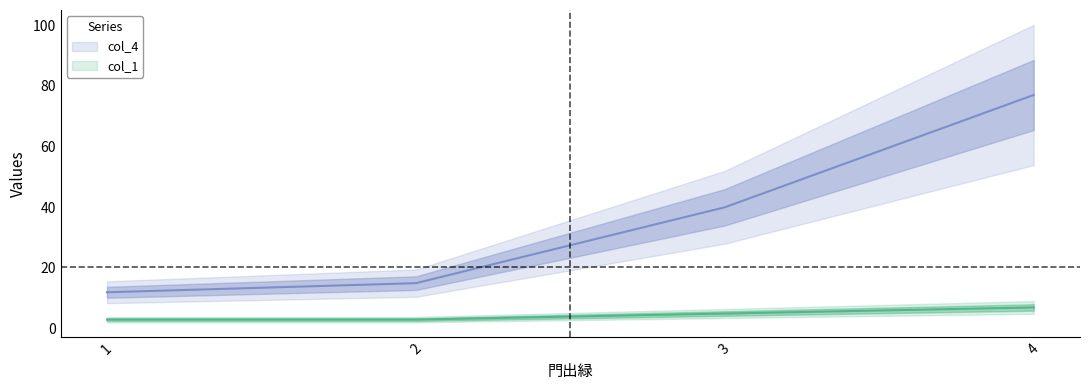

What value does the col_1 series have at 2?

3